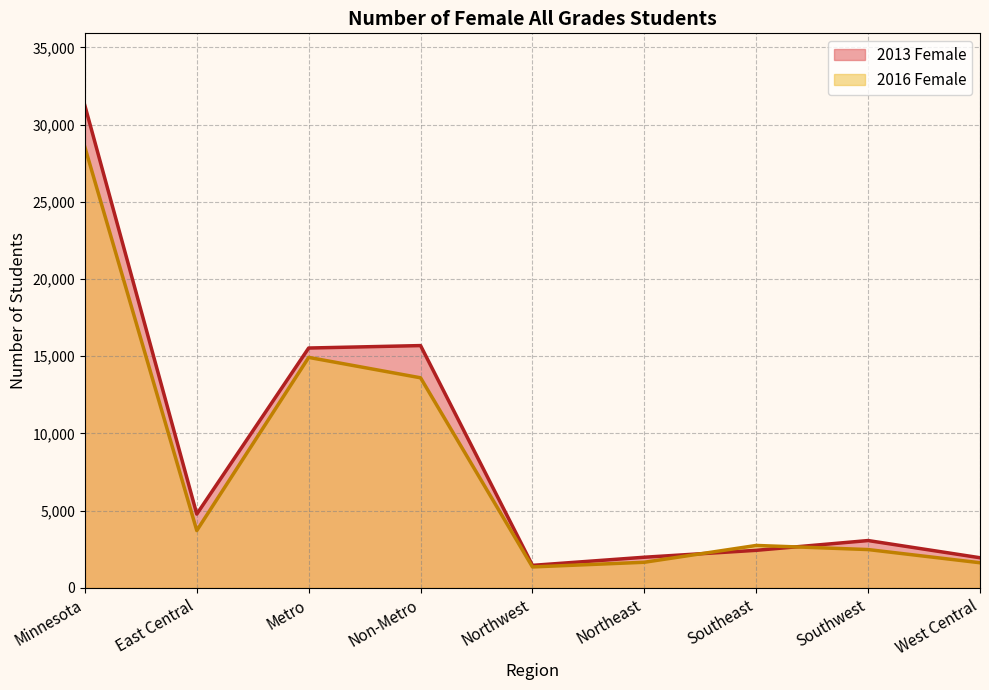

Reading right to left, extract all data points from this chart.

2013 Female: 1955	3068	2436	1988	1462	15692	15534	4783	31226
2016 Female: 1631	2485	2751	1663	1360	13606	14927	3716	28533